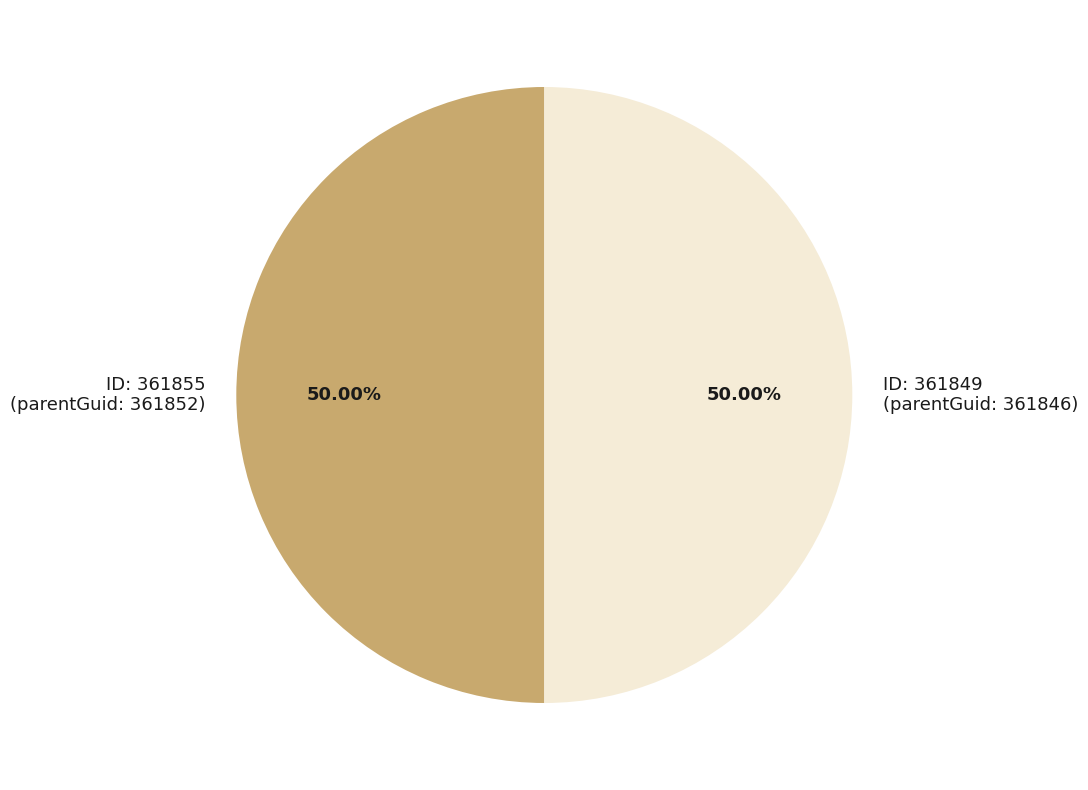

What is the ratio of the value at ID: 361855 (parentGuid: 361852) to the value at ID: 361849 (parentGuid: 361846)?

1.0